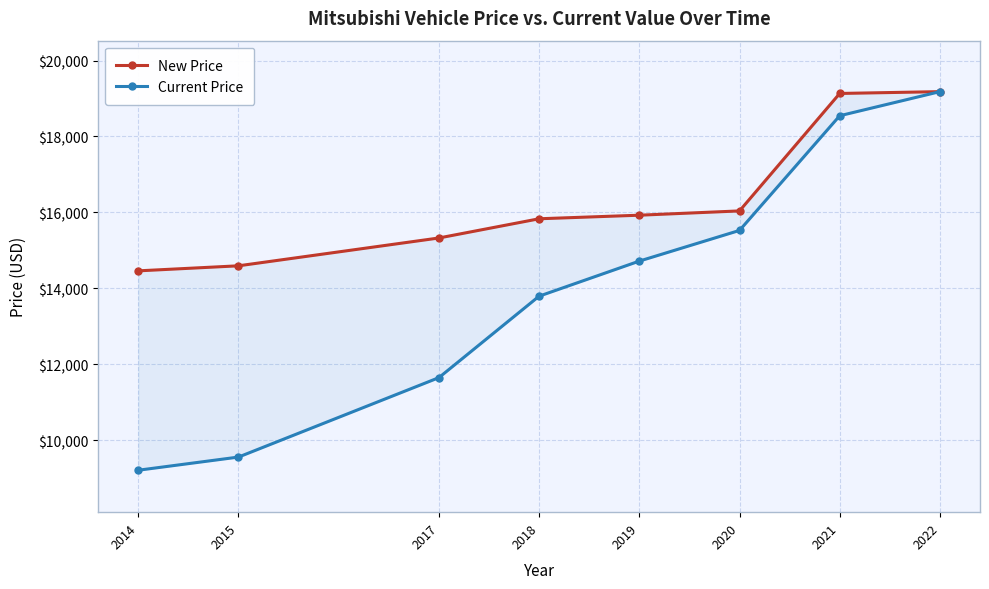

Is it true that Current Price equals 18546 at 2021?

True